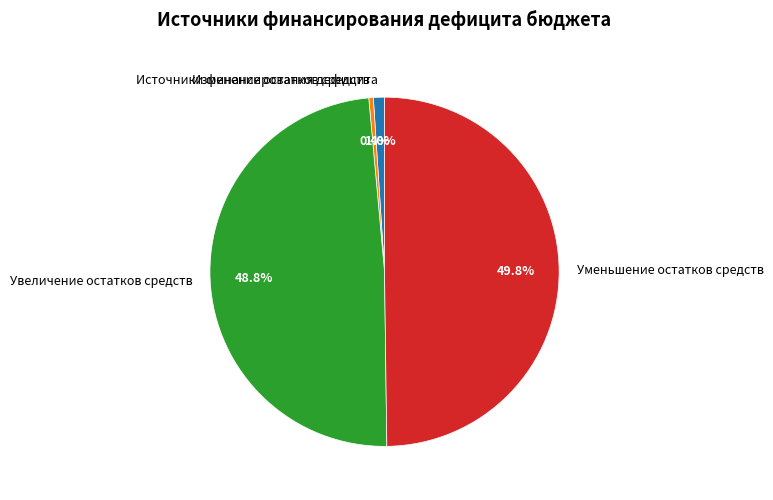

Does Изменение остатков средств represent more than half of the total?

No